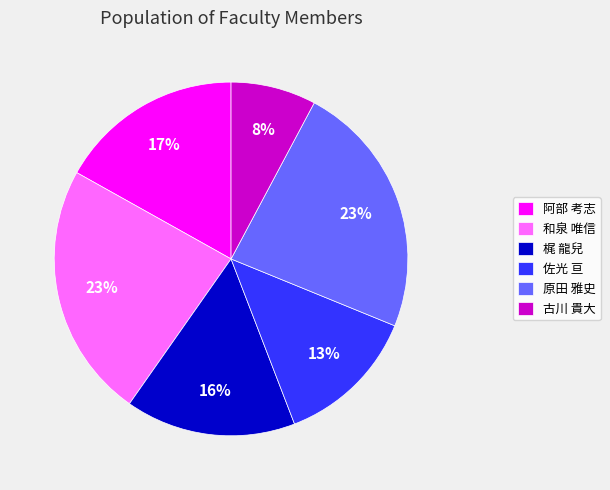

Is there a majority slice in this chart?

No